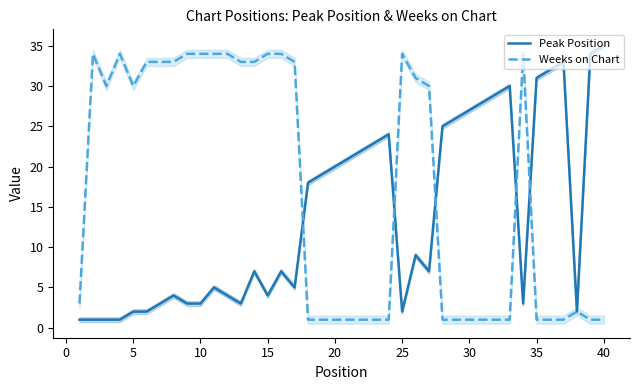

What is the sum of all Peak Position values?

556